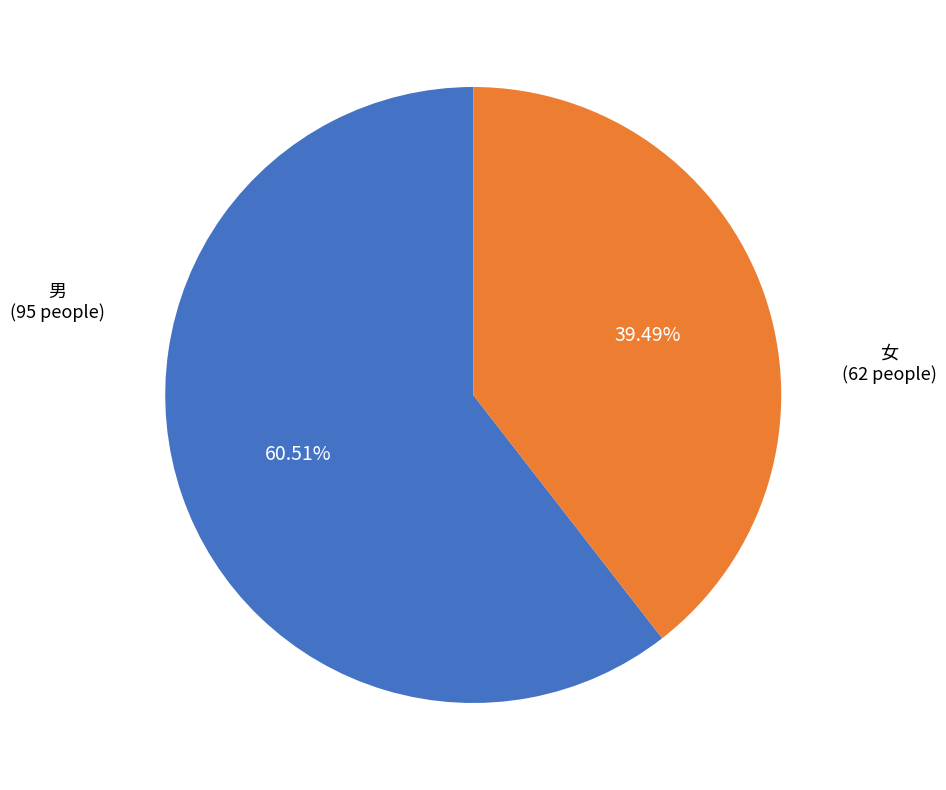

Is there a majority slice in this chart?

Yes